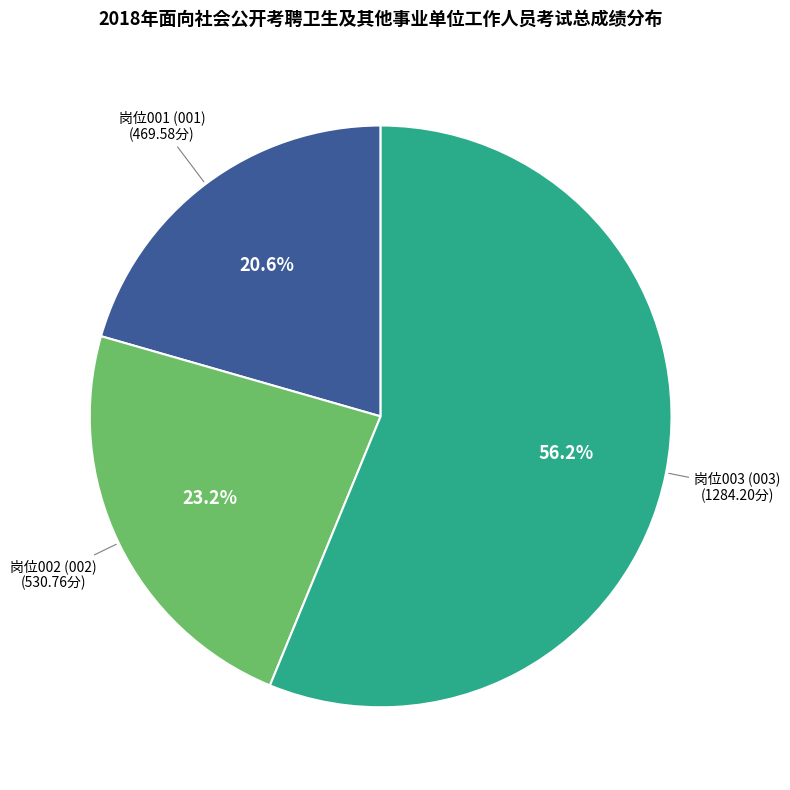

Count the number of slices in the pie.

3